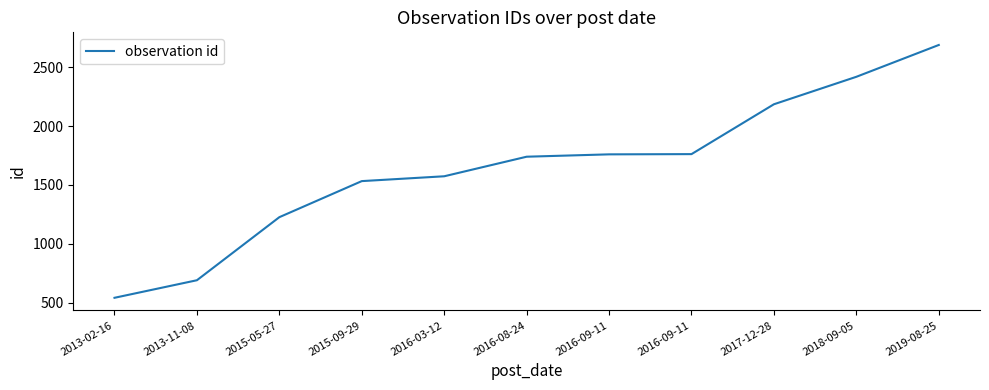

How many lines are shown in the chart?

1